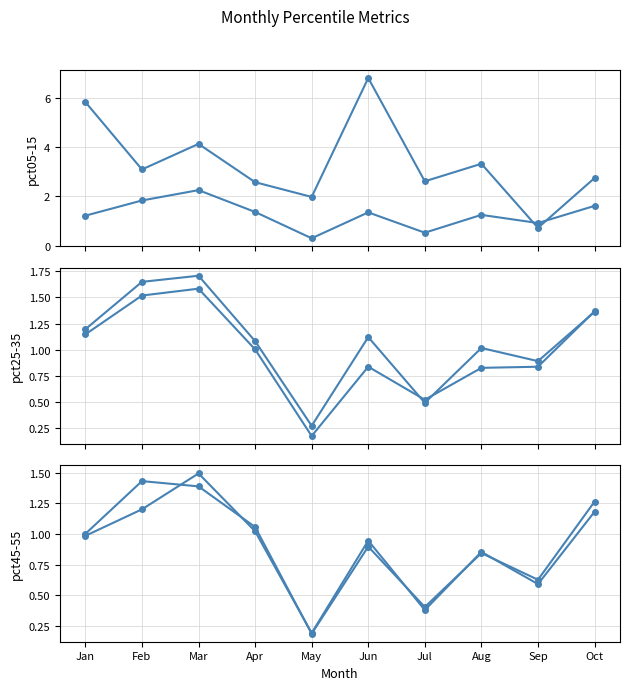

True or false: pct05 has more than 0 points higher than both neighbors.

True